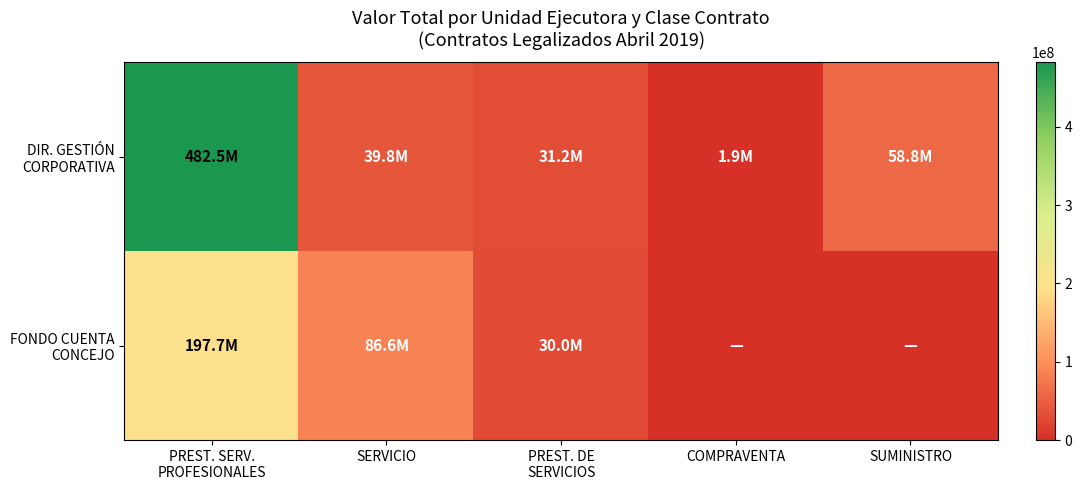

Which label corresponds to the smallest value in the chart?

COMPRAVENTA